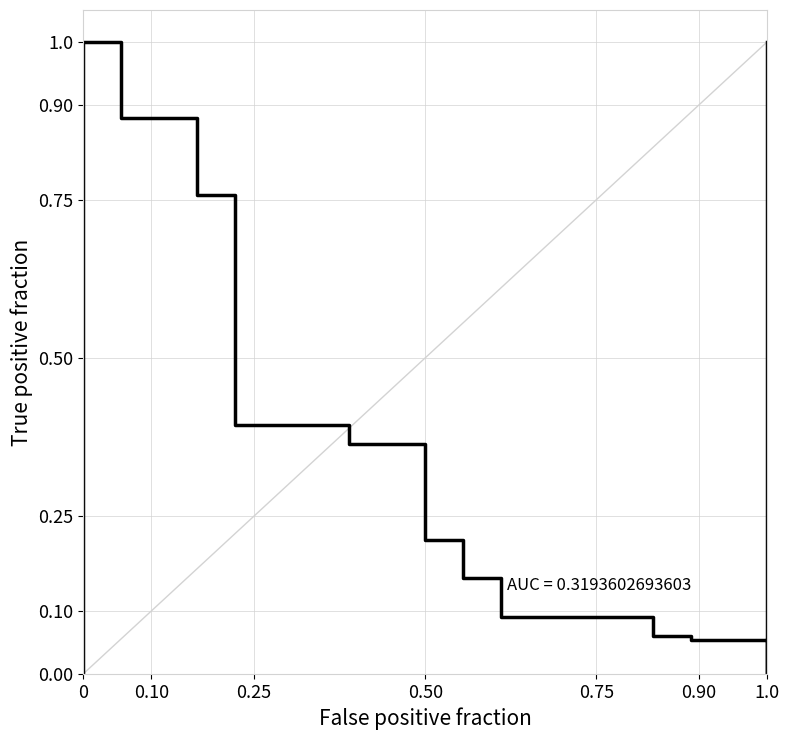

How many data points does each series have?

22